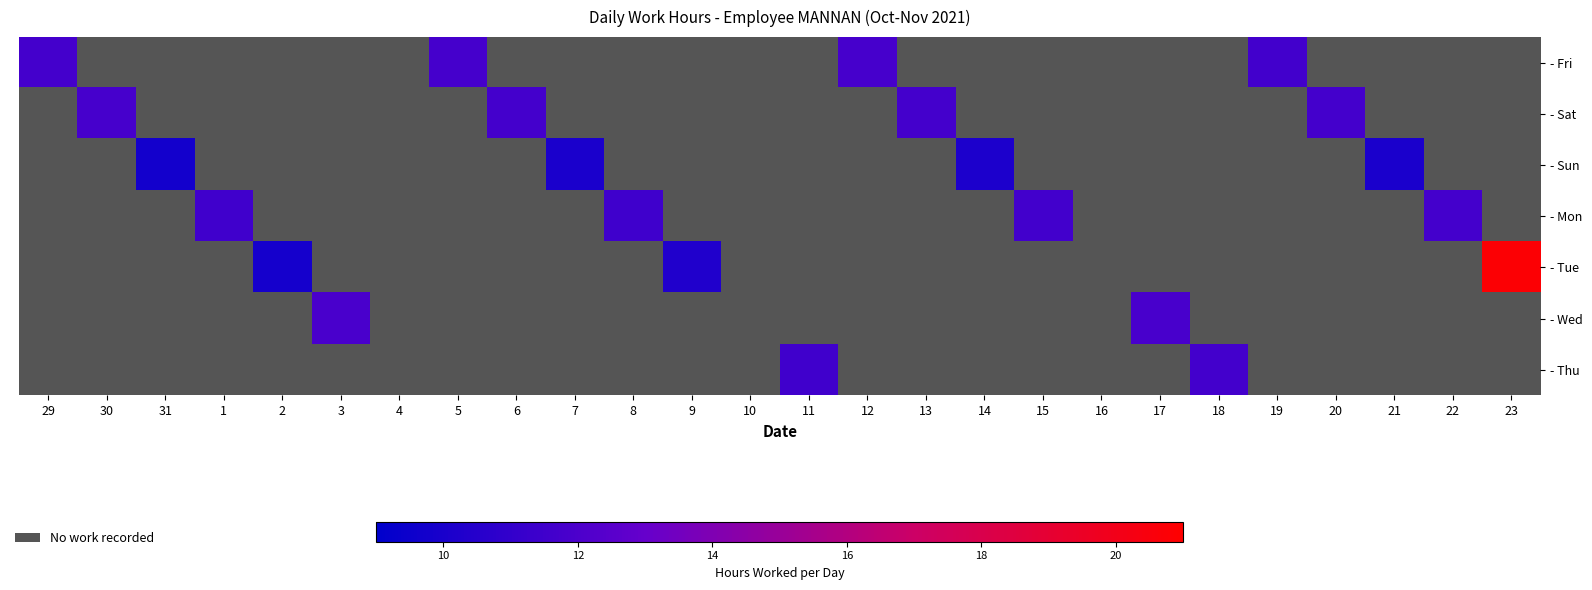

At which category does the chart reach its peak across all series?

23